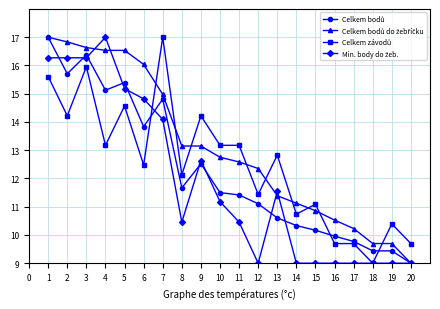

What is the smallest value displayed?

9.0